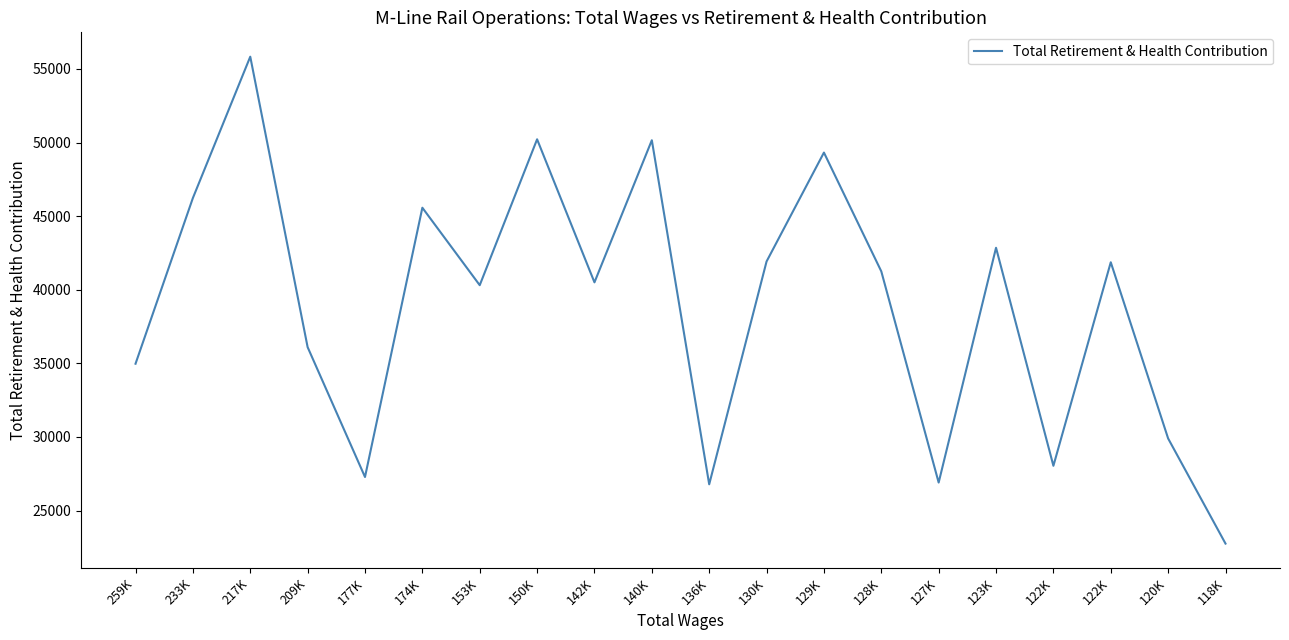

List the labels in order of value, smallest first.

118K, 136K, 127K, 177K, 122K, 120K, 259K, 209K, 153K, 142K, 128K, 122K, 130K, 123K, 174K, 233K, 129K, 140K, 150K, 217K